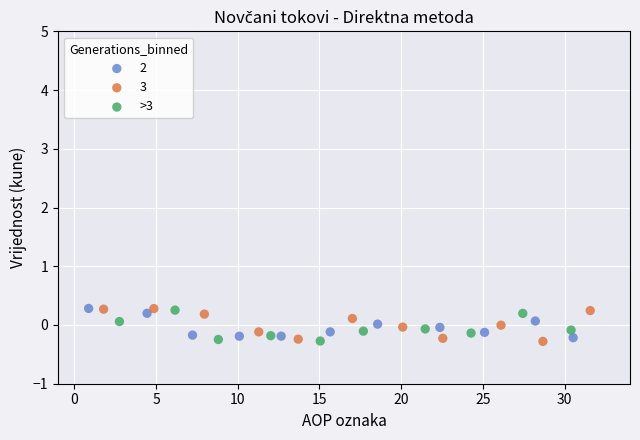

What are all the series names shown in the legend?

2, 3, >3